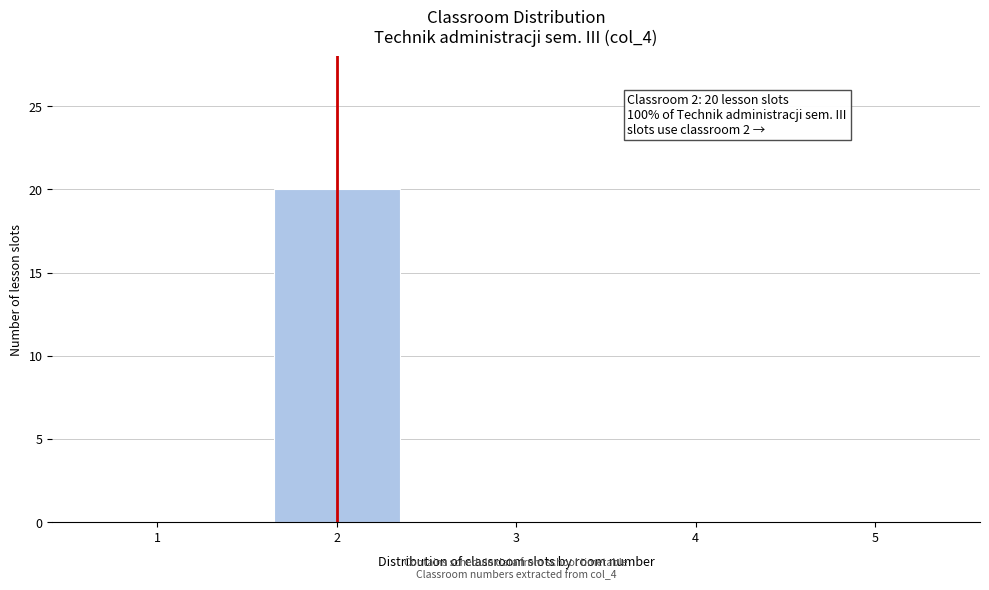

Reading left to right, extract all data points from this chart.

1=0	2=20	3=0	4=0	5=0